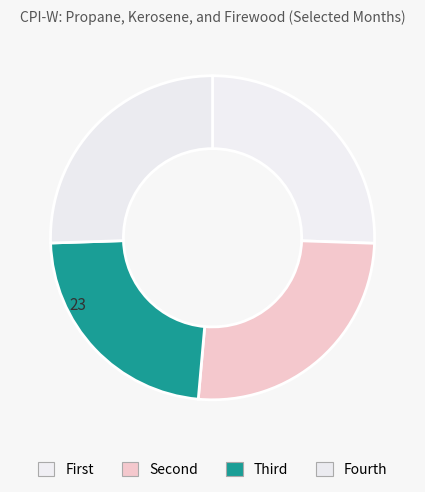

How many slices are in this pie chart?

4